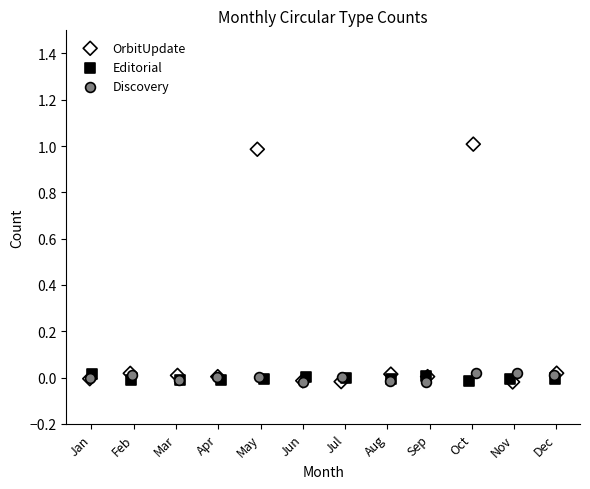

Which series contains the highest Y value?

OrbitUpdate